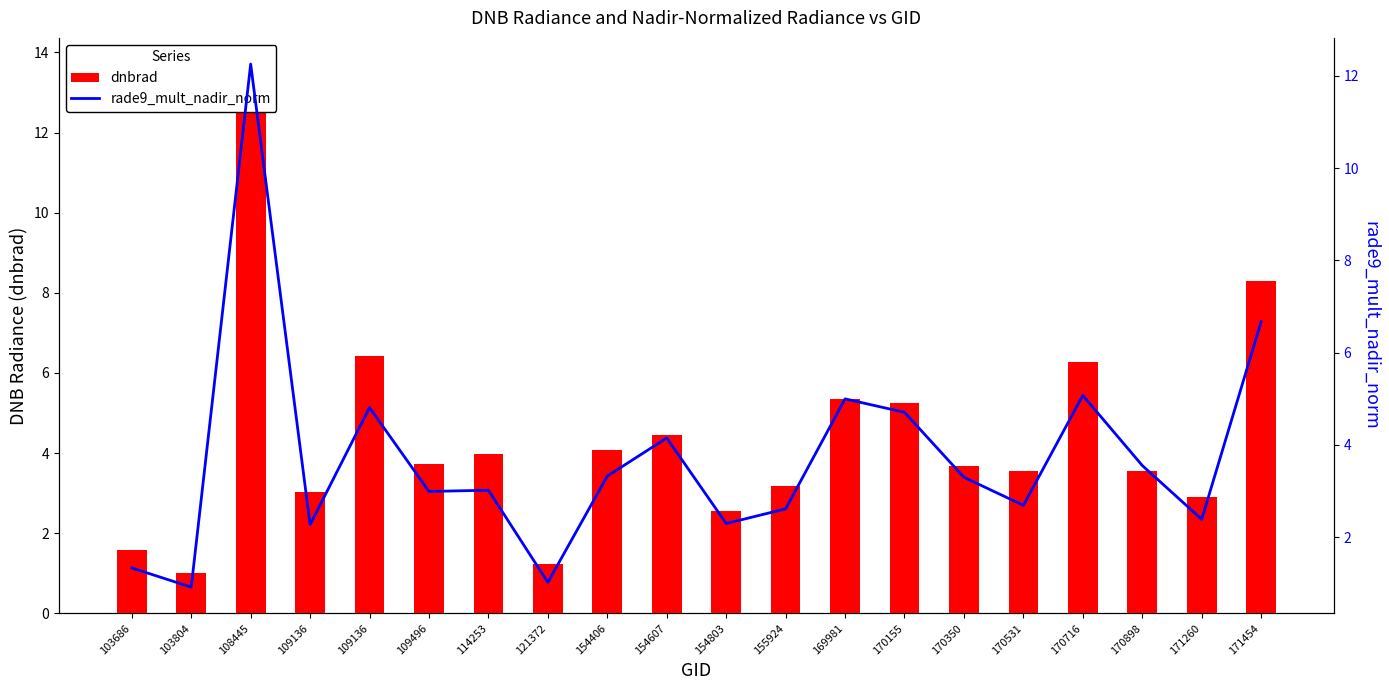

Which series has the largest range (max minus min)?

dnbrad